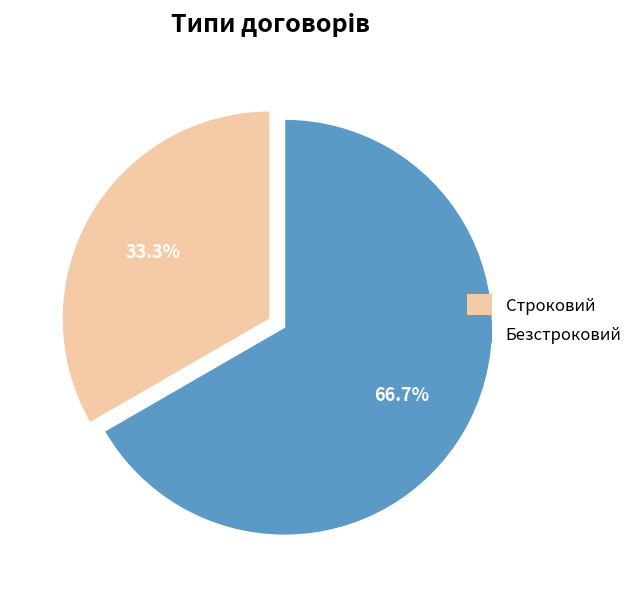

To the nearest percent, what is the difference between the largest and smallest slice percentages?

33%